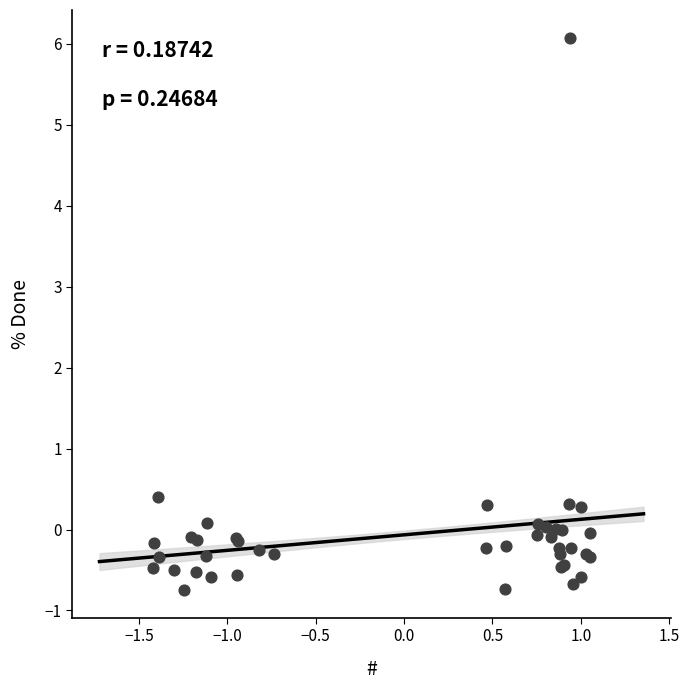

What Y value in the scatter plot is closest to 2?

0.4